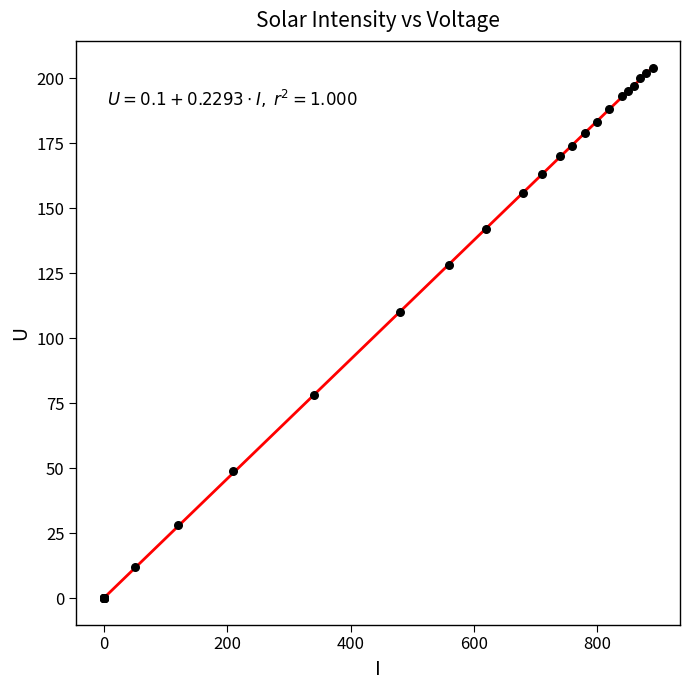

What Y value in the scatter plot is closest to 102?

110